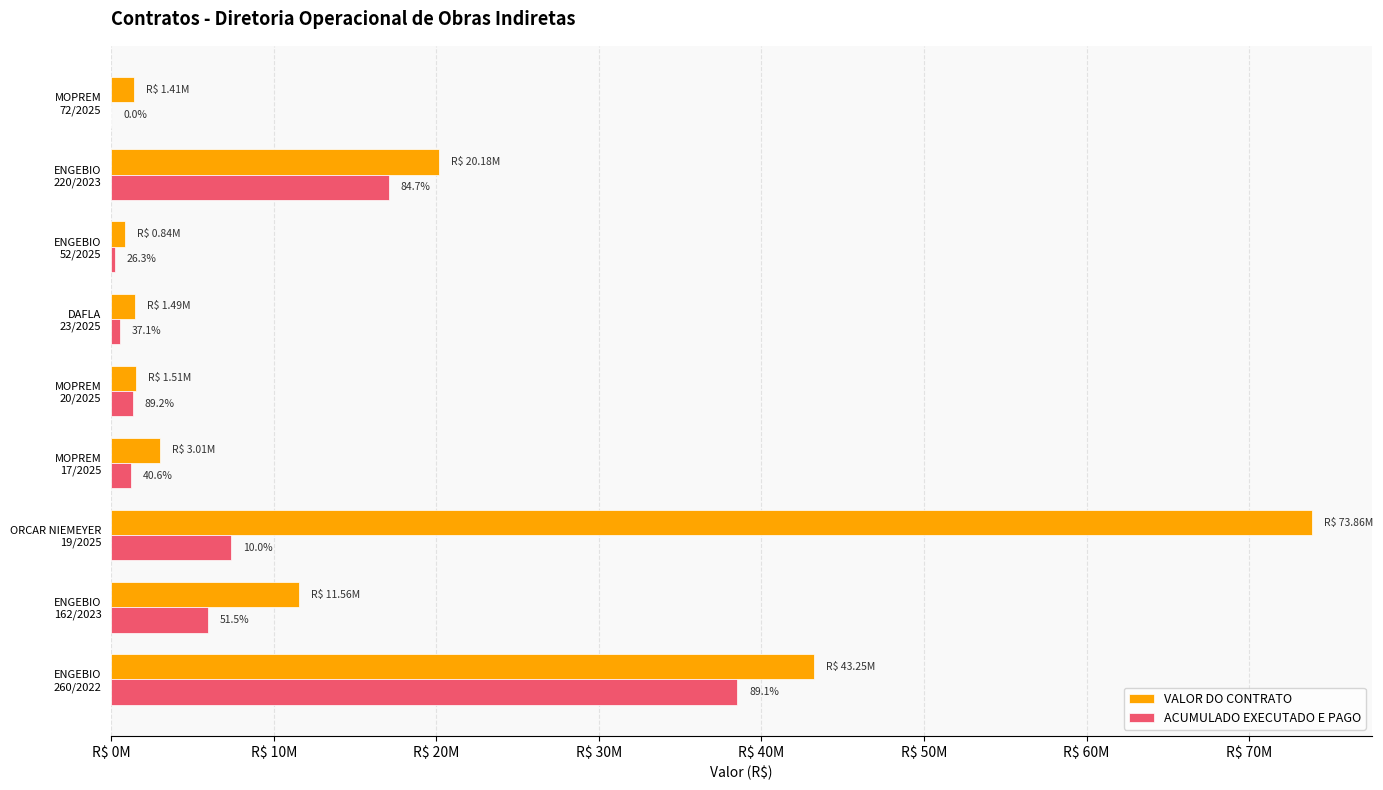

What are all the series names shown in the legend?

VALOR DO CONTRATO, ACUMULADO EXECUTADO E PAGO